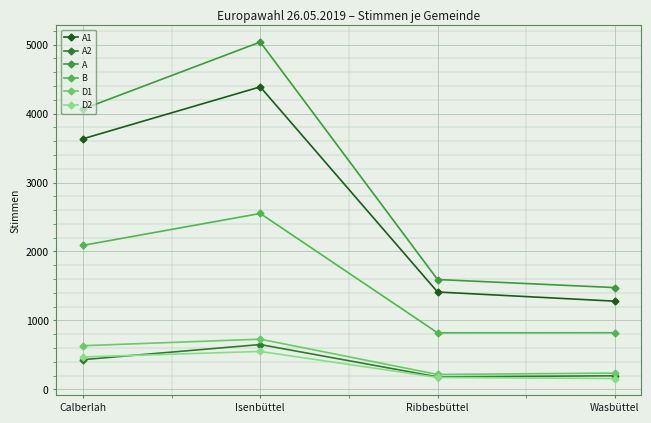

True or false: A and D2 intersect in this chart.

False